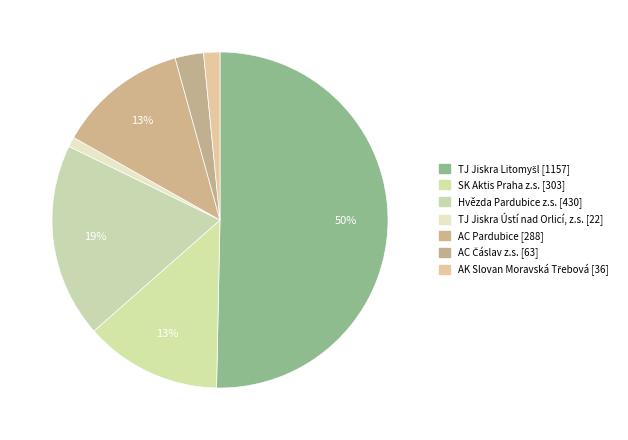

How many segments does this pie chart have?

7